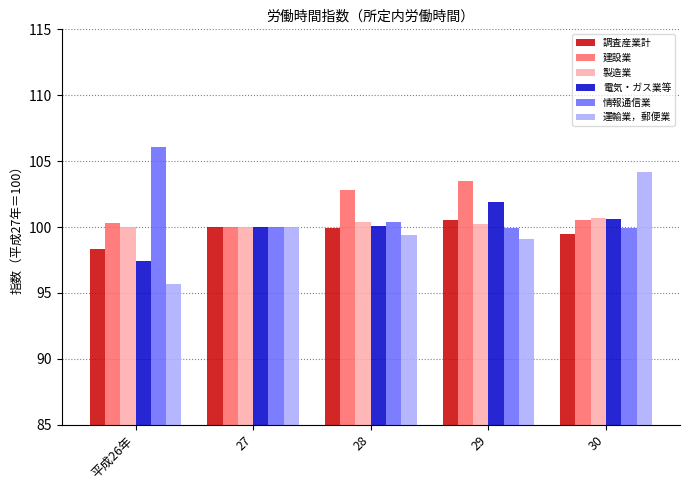

What is the difference between the maximum and second lowest values in the 運輸業，郵便業 series?

5.1